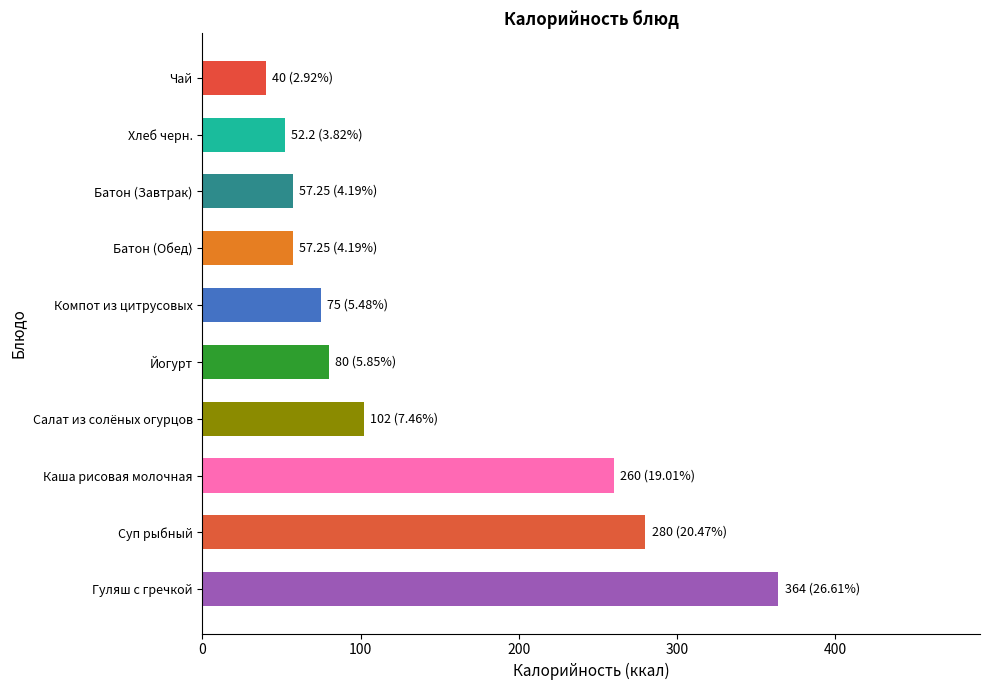

Approximately how many times larger is the value at Салат из солёных огурцов compared to Батон (Завтрак)?

1.8